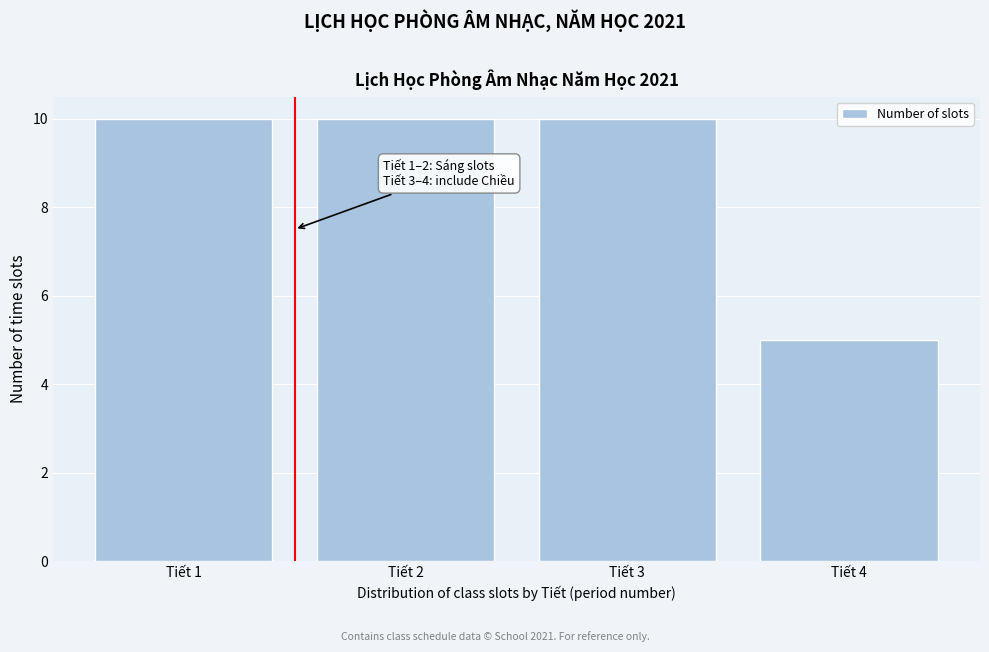

Reading left to right, transcribe all the data shown in this chart.

Tiết 1=10	Tiết 2=10	Tiết 3=10	Tiết 4=5